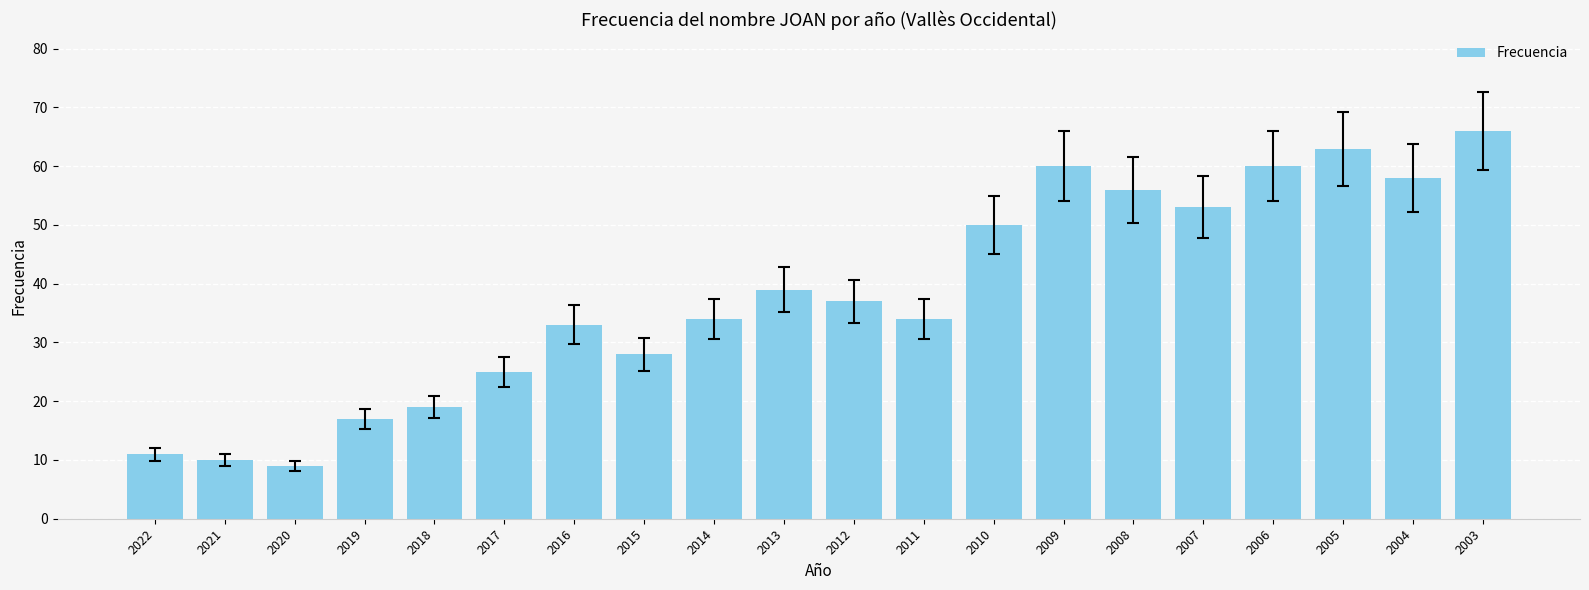

At which label is the value closest to 37?

2012